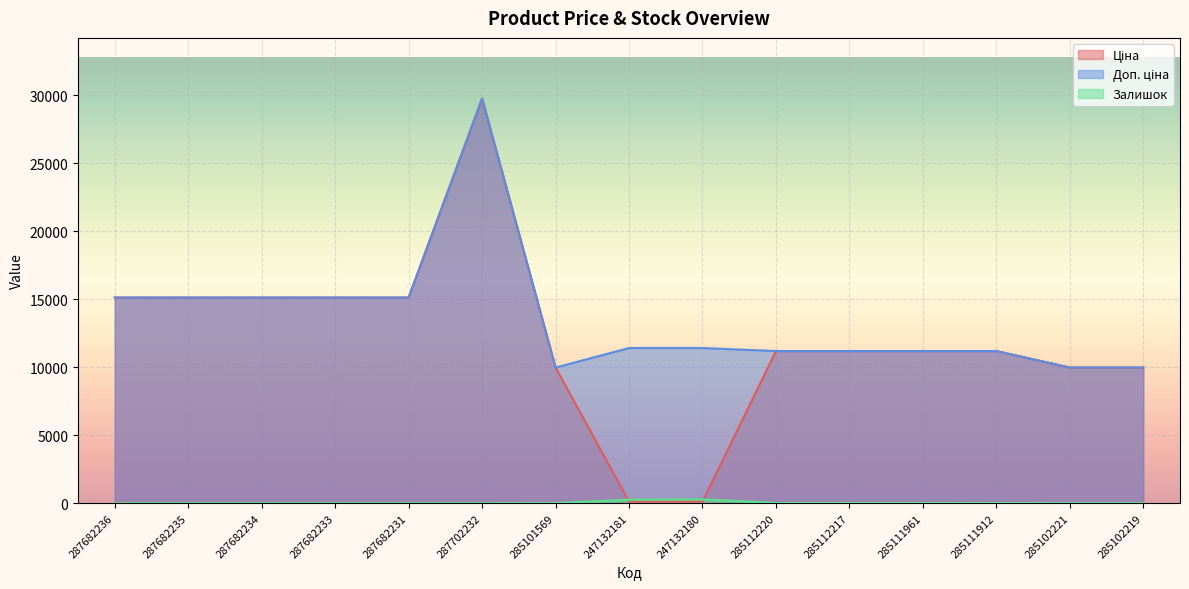

What is the highest value of the Залишок series?

290.0